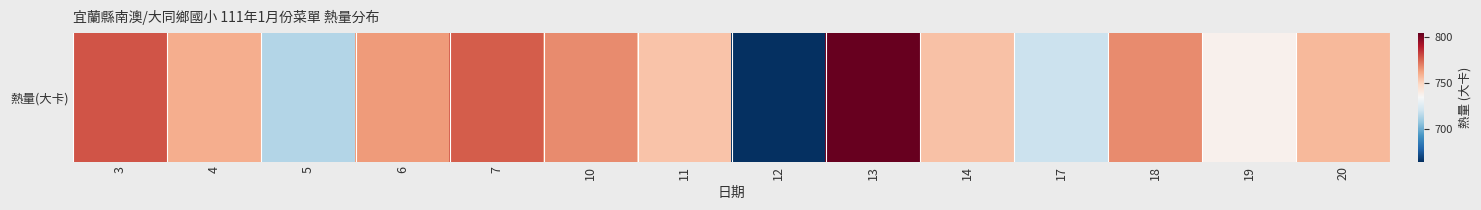

List the labels in order of value, smallest first.

12, 5, 17, 19, 11, 14, 20, 4, 6, 10, 18, 7, 3, 13